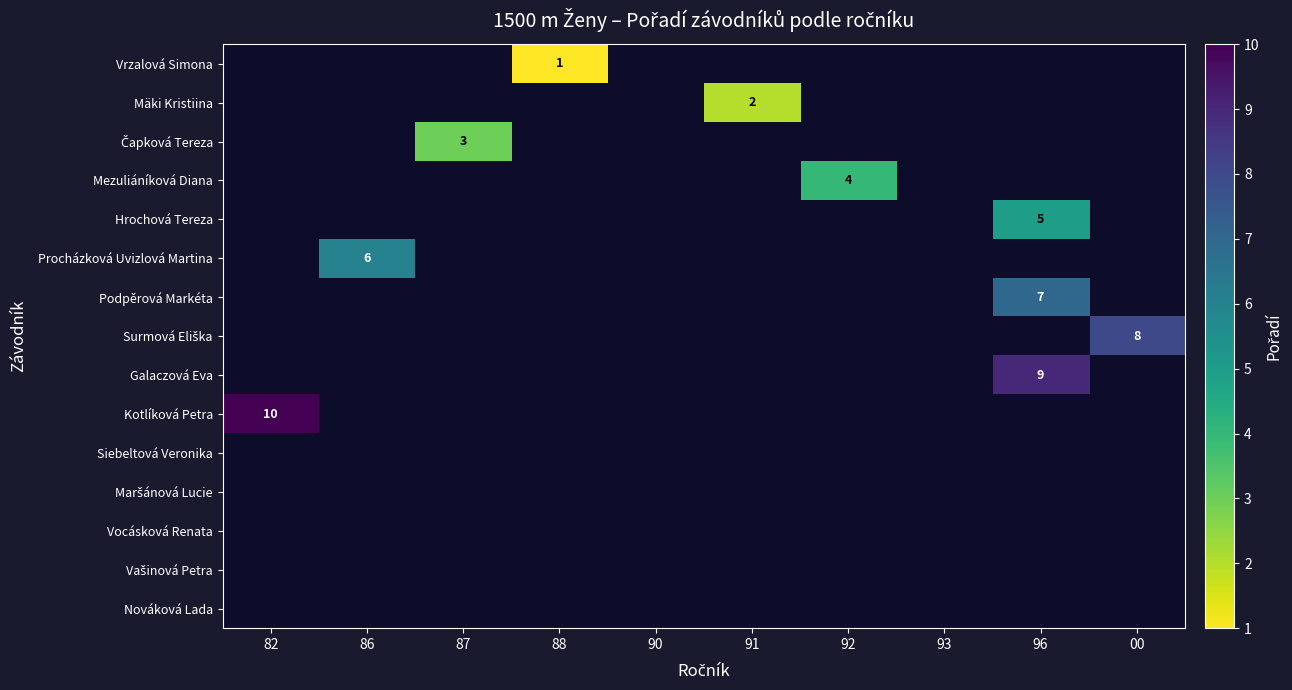

Is it true that Mezuliáníková Diana equals 2 at 92?

False